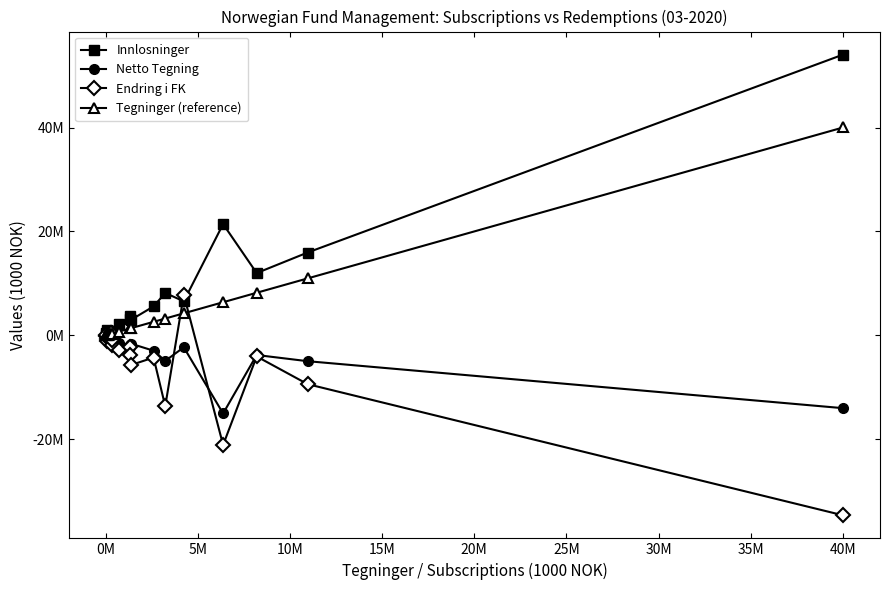

What is the greatest value displayed?

54048235